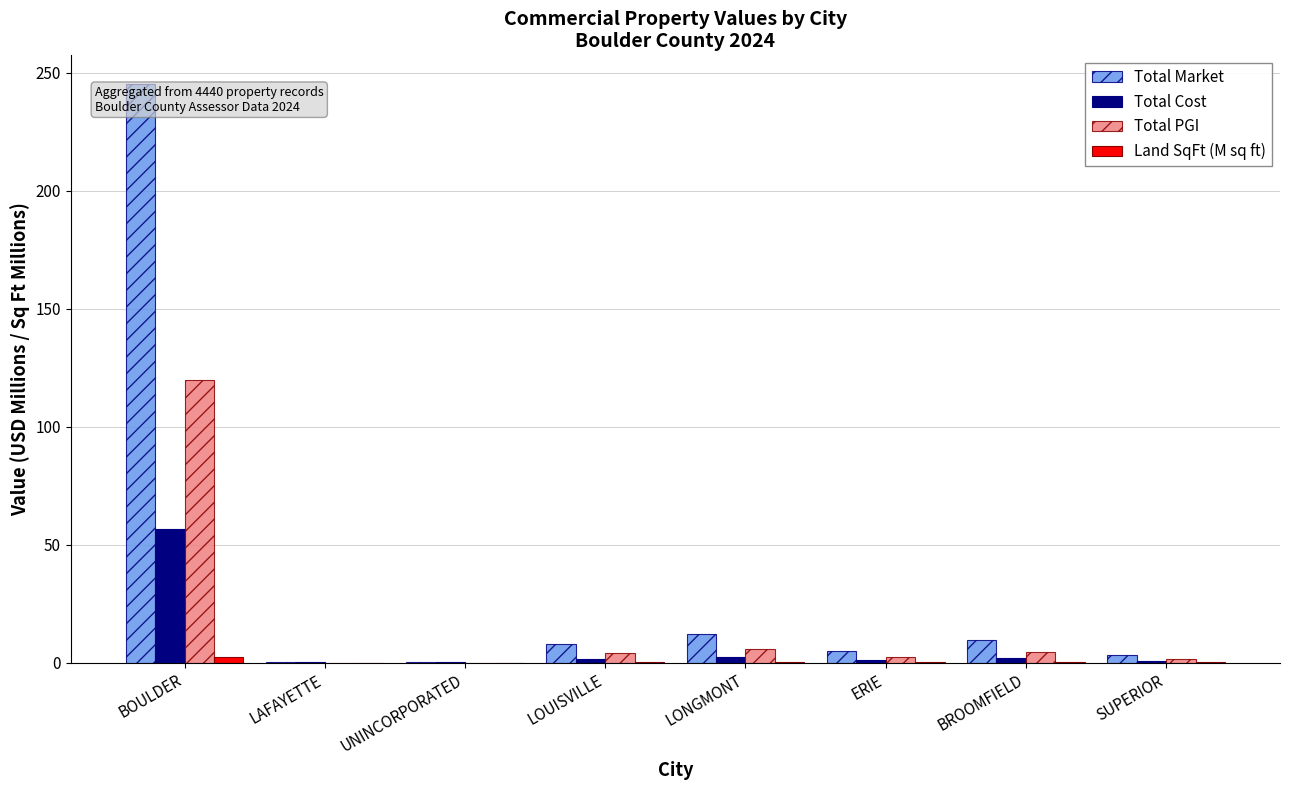

What is the spread (max minus min) of values at UNINCORPORATED?

0.1